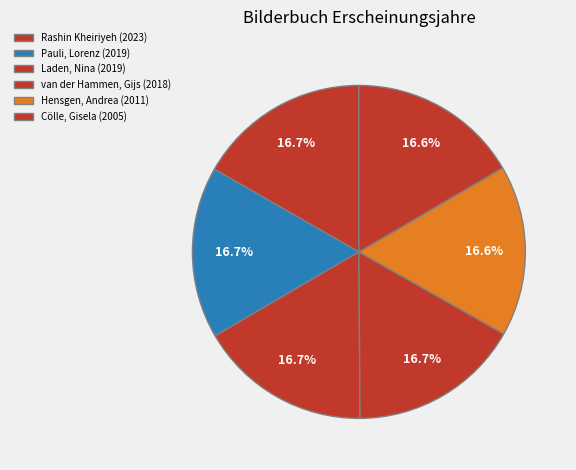

Is Cölle, Gisela (2005) the majority of the pie?

No